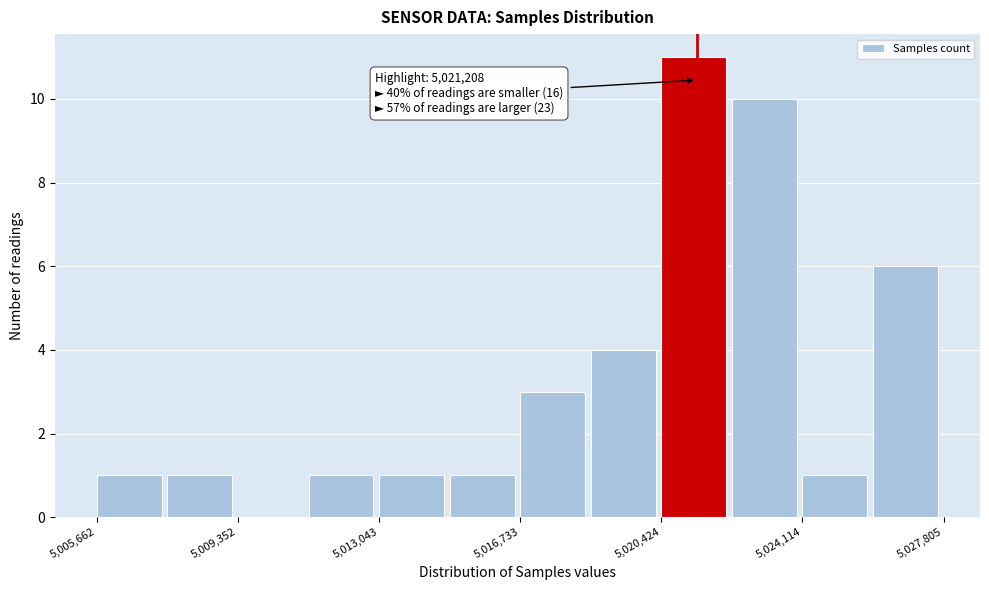

Around what value on the x-axis is the tallest bar? Give the approximate position of its centre, as read against the axis.

5021500